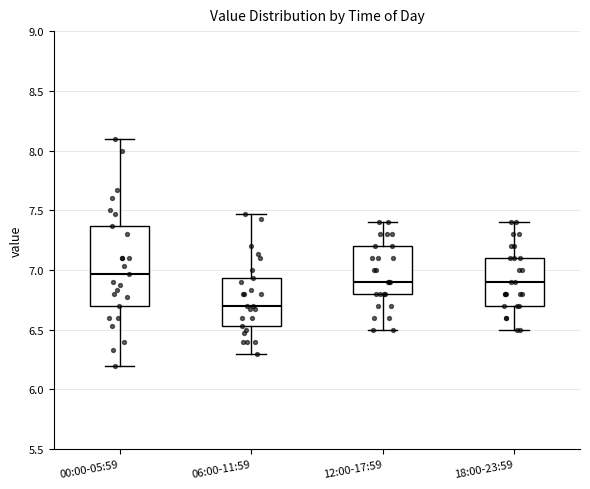

Where is the lower edge of the box for 00:00-05:59 on the y-axis? The values are not printed on the chart, so give them approximately, as read against the axis.

6.70